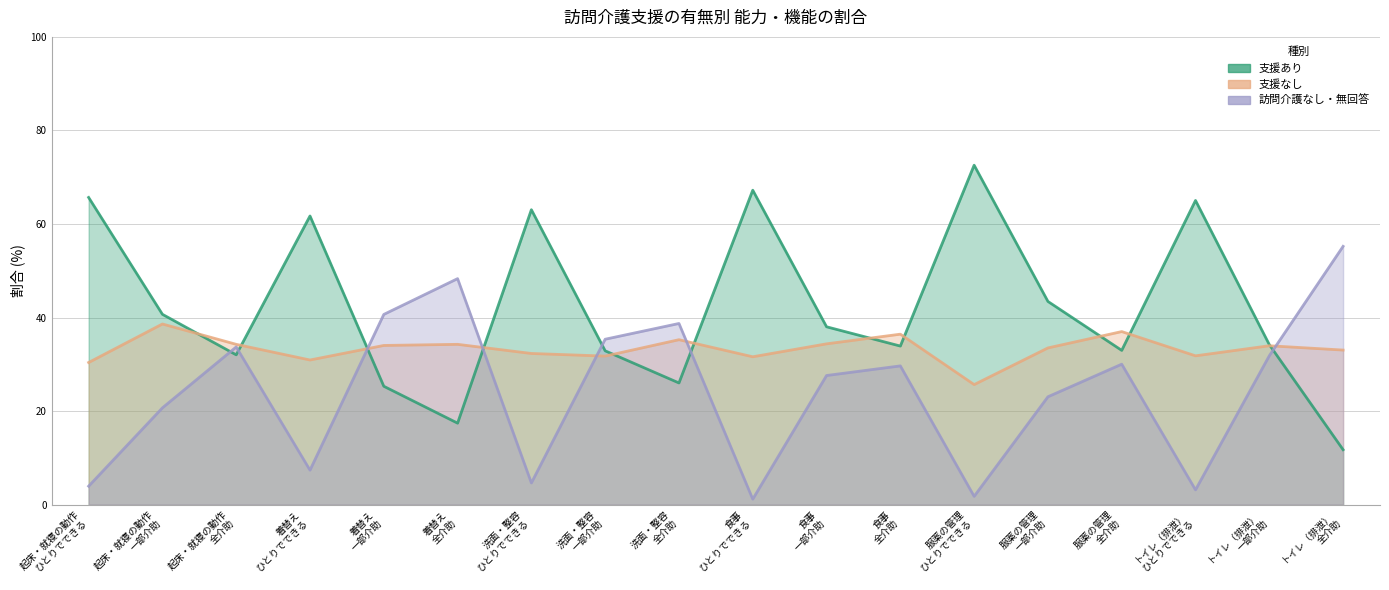

What is the value of the 支援なし point at the 13th from the left?

25.7